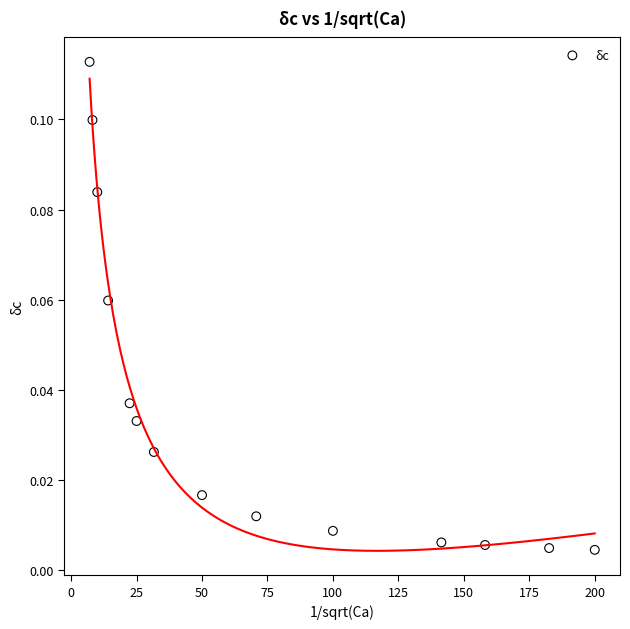

What is the range of X values (max minus min)?

192.9